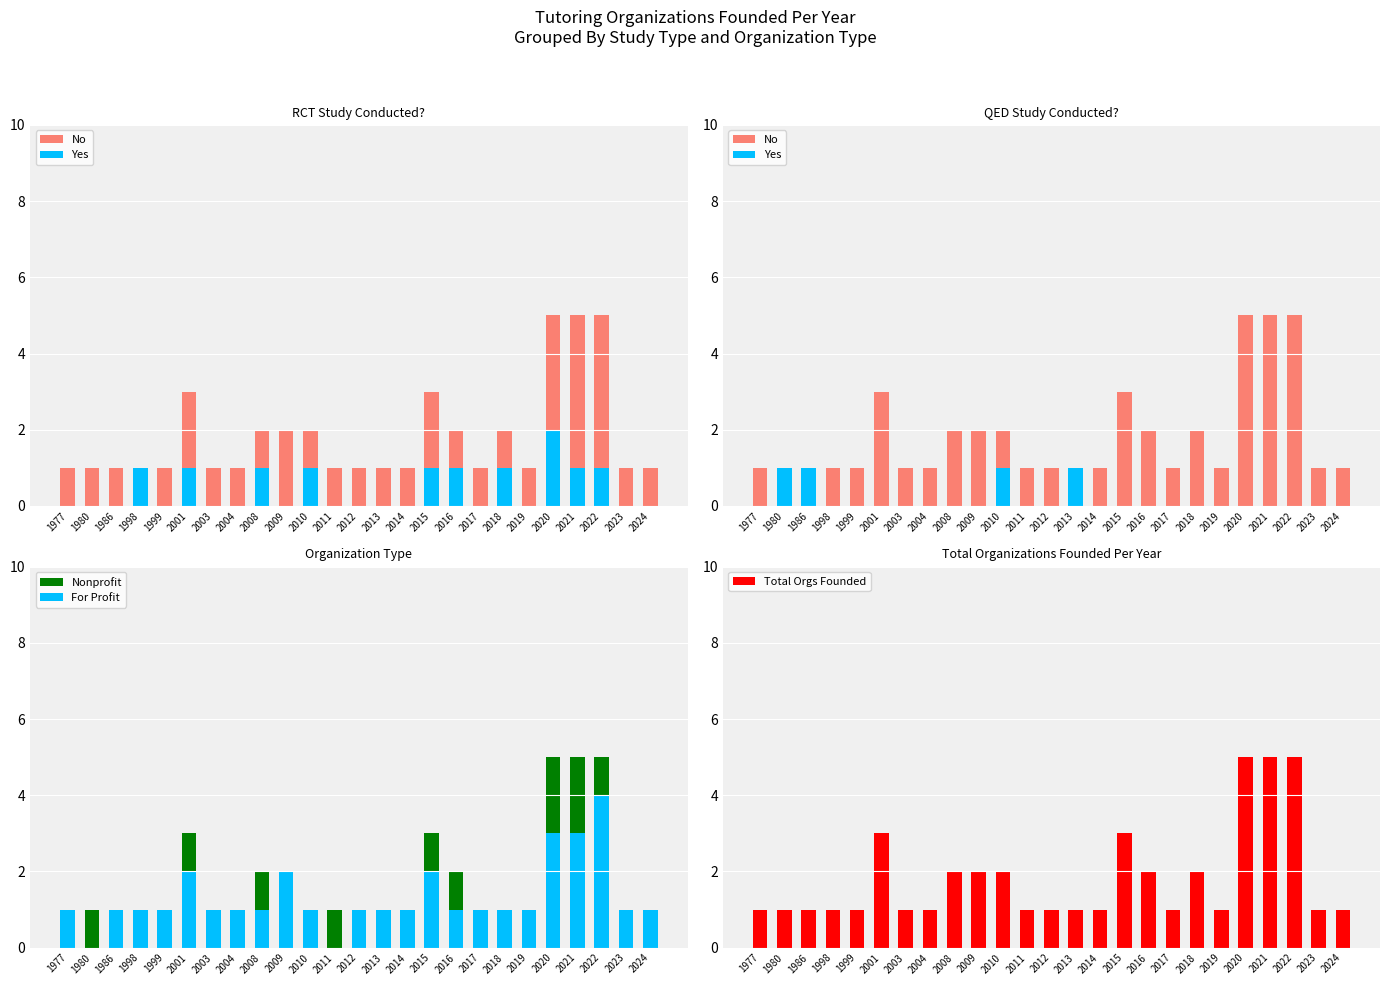

What value does the Yes series have at 1986?

1